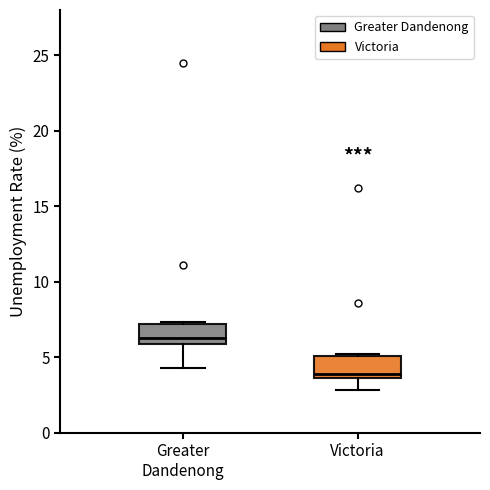

Reading left to right, transcribe this box plot: for each box, give where its median line is, the range the box spans, and where its two whiskers end, as read against the y-axis. The values are not printed on the chart, so give them approximately, as read against the axis.

Greater Dandenong: median 6.5, box 6.0 to 7.0, whiskers 4.5 to 7.5
Victoria: median 4.0, box 3.5 to 5.0, whiskers 3.0 to 5.0 (just above the box's upper edge)